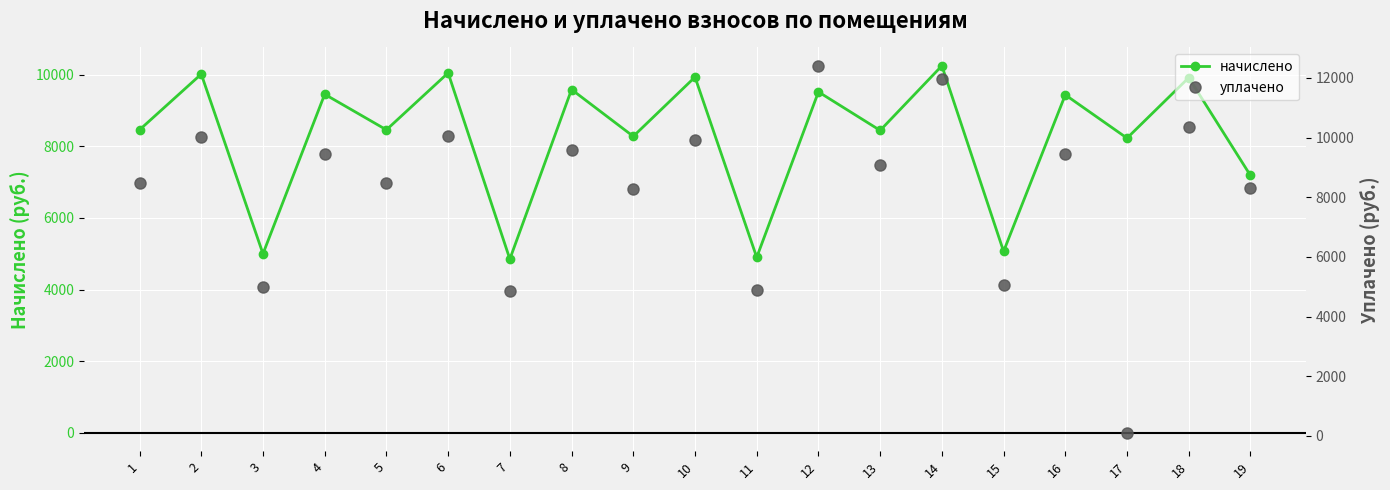

What are all the series names shown in the legend?

начислено, уплачено